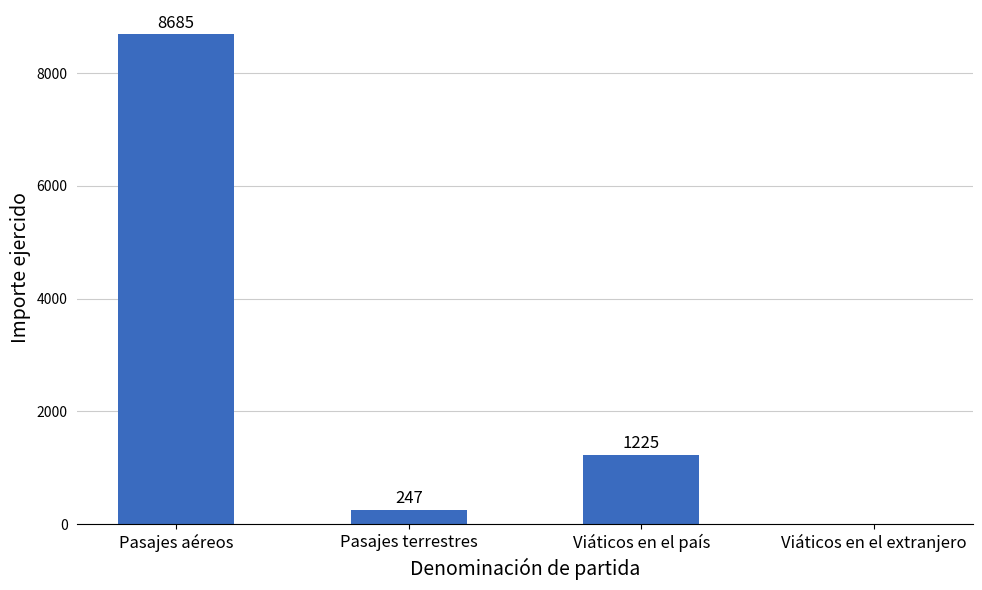

What is the sum of all values?

10157